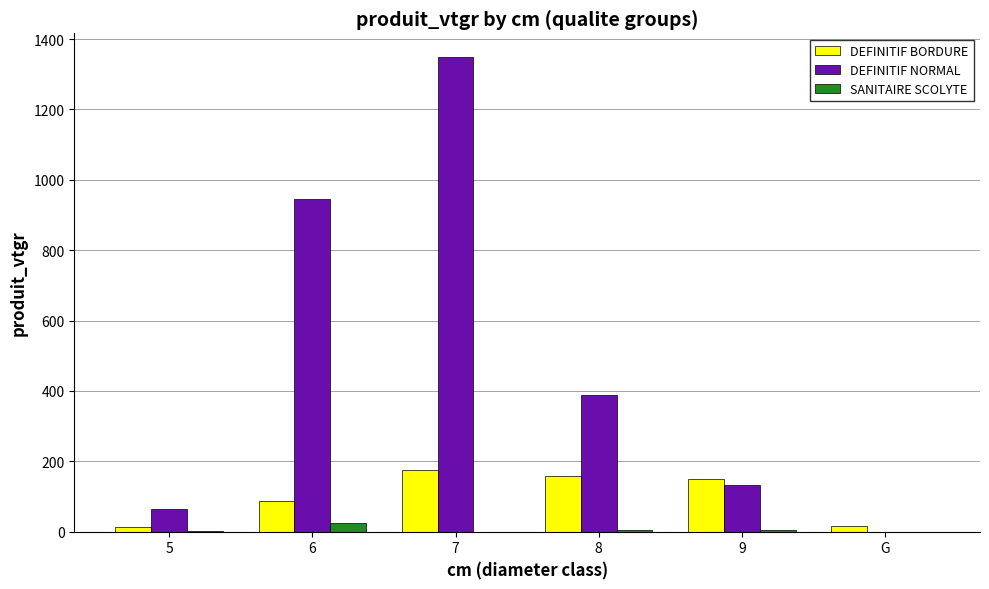

Which series has the largest total across all categories?

DEFINITIF NORMAL